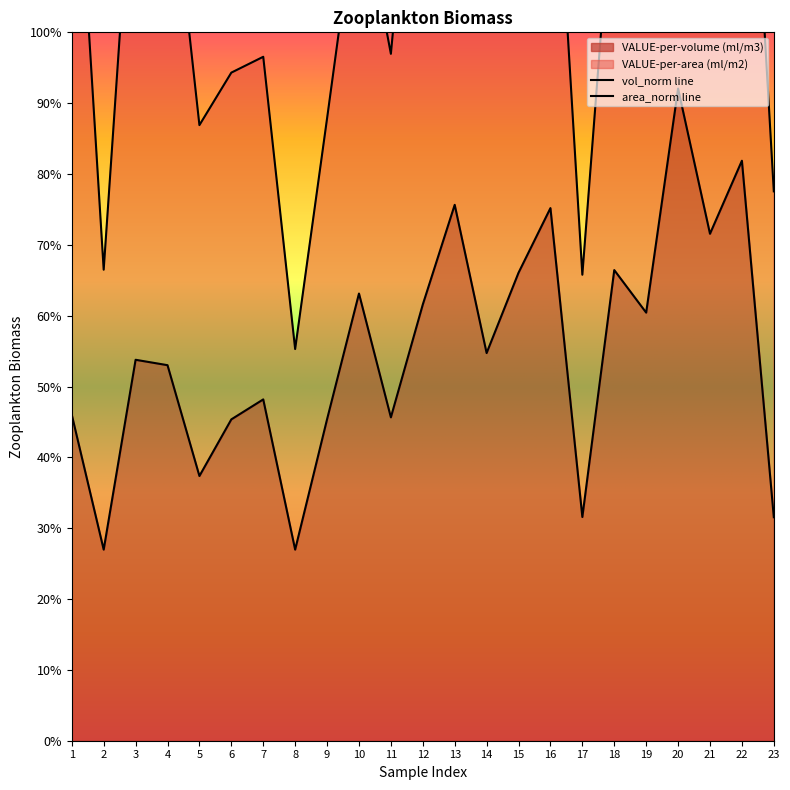

Where is the first local maximum?

3